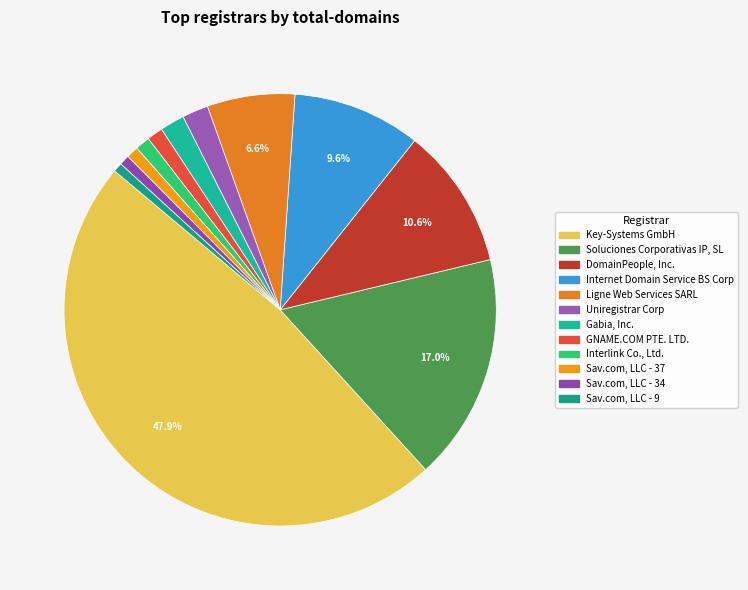

What is the largest slice in the pie chart?

Key-Systems GmbH